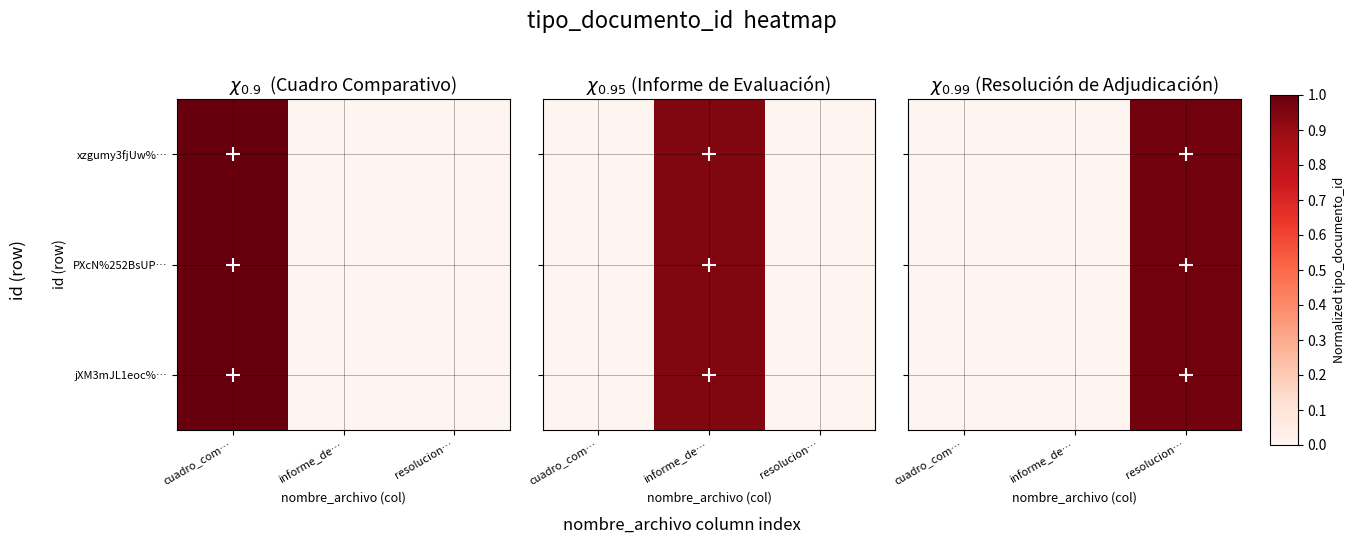

Where is PXcN%252BsUP… nearest to the value 0?

cuadro_com…